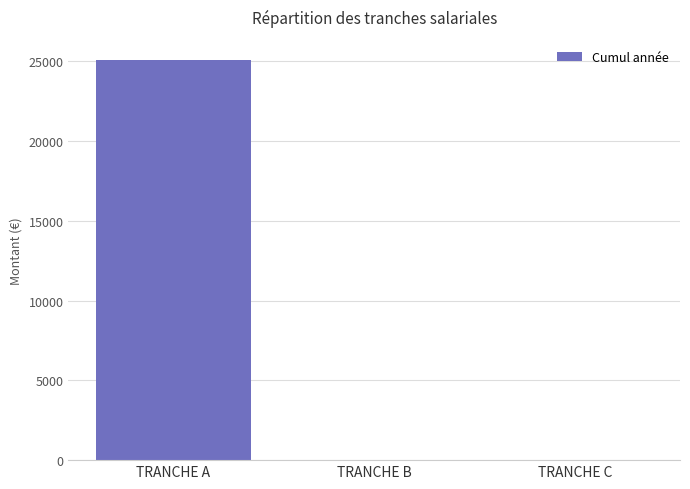

How many distinct data groups are displayed?

1